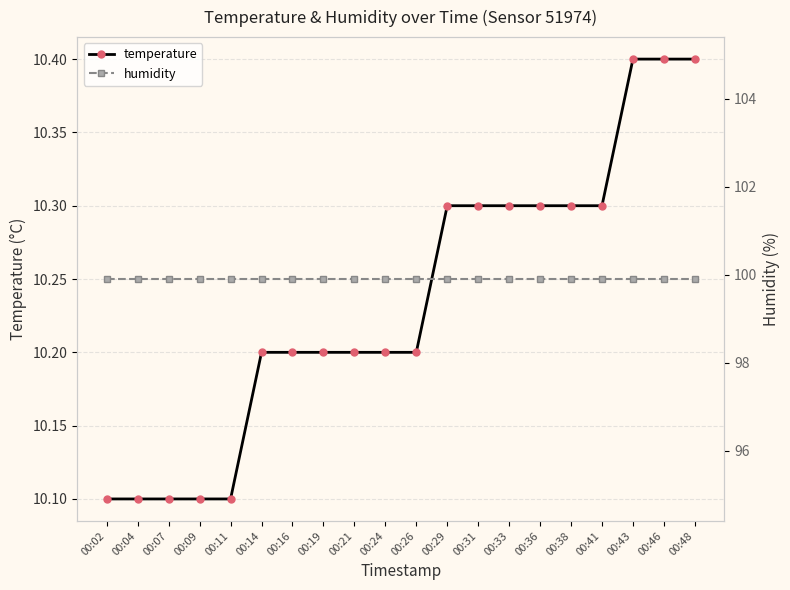

True or false: humidity and temperature cross at least once.

False